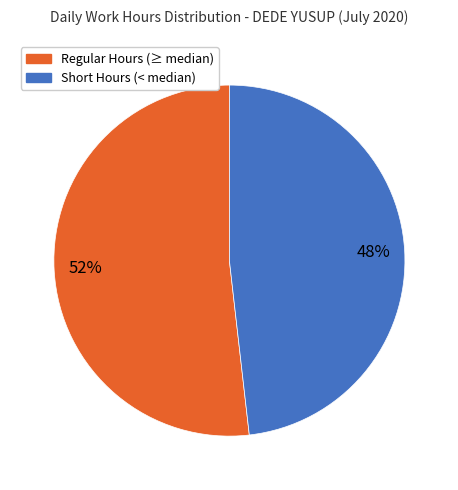

Is there a majority slice in this chart?

Yes